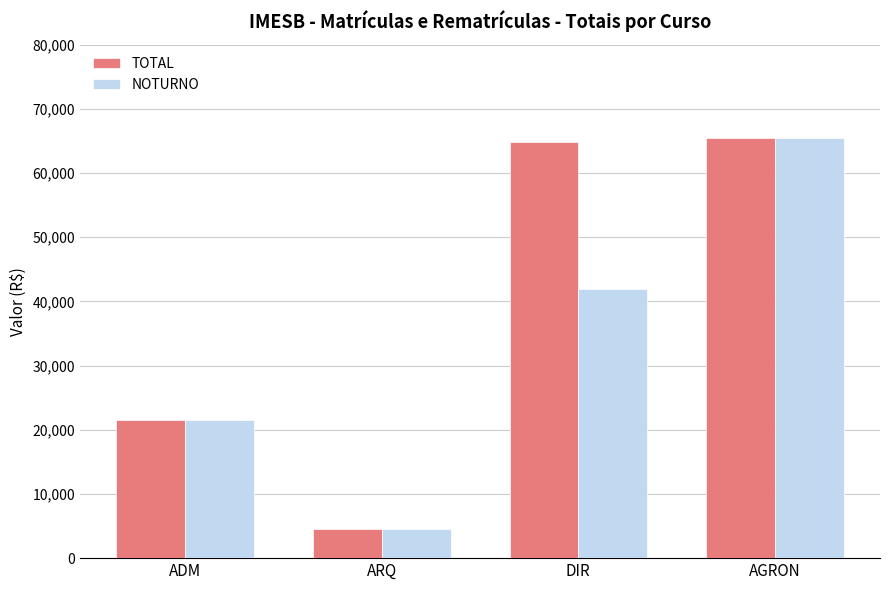

List the labels in order of TOTAL value, largest first.

AGRON, DIR, ADM, ARQ